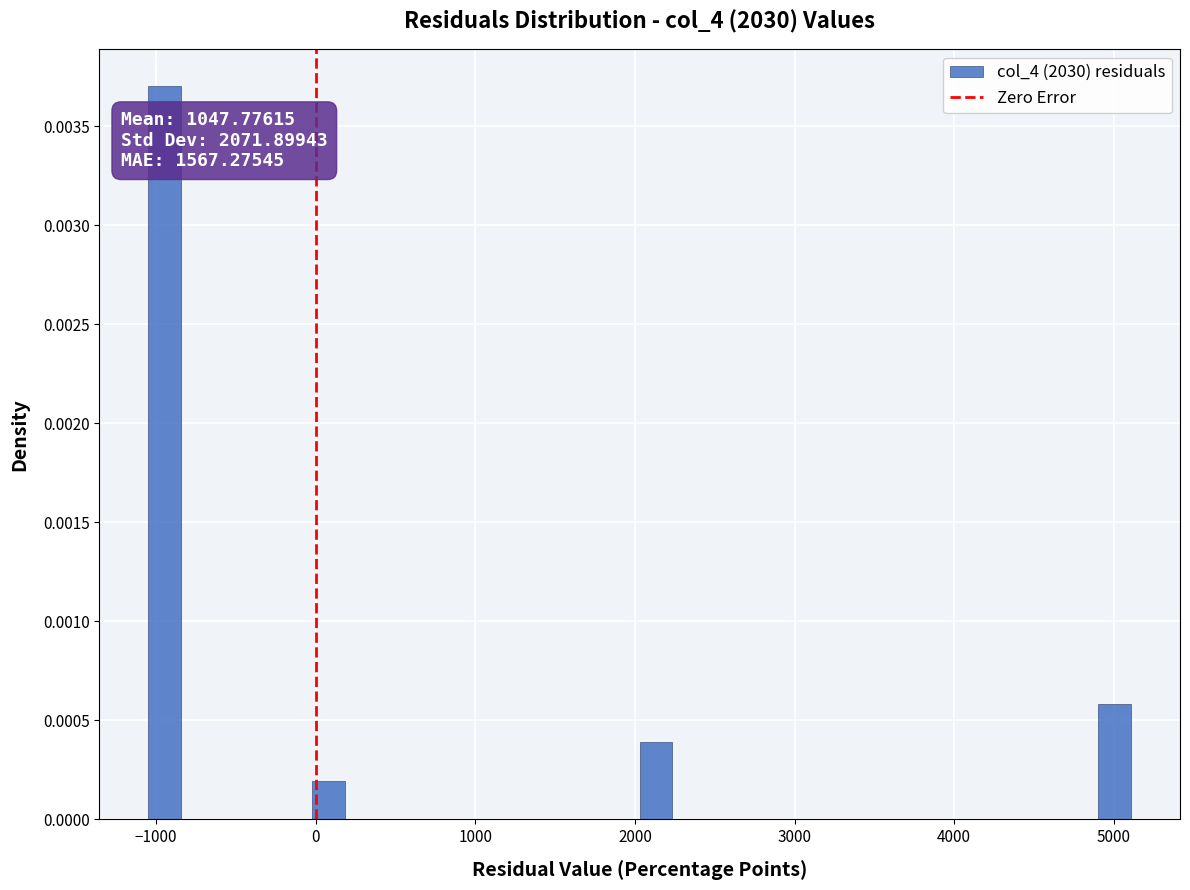

Read against the x-axis, roughly where is the centre of the tallest bar?

-900